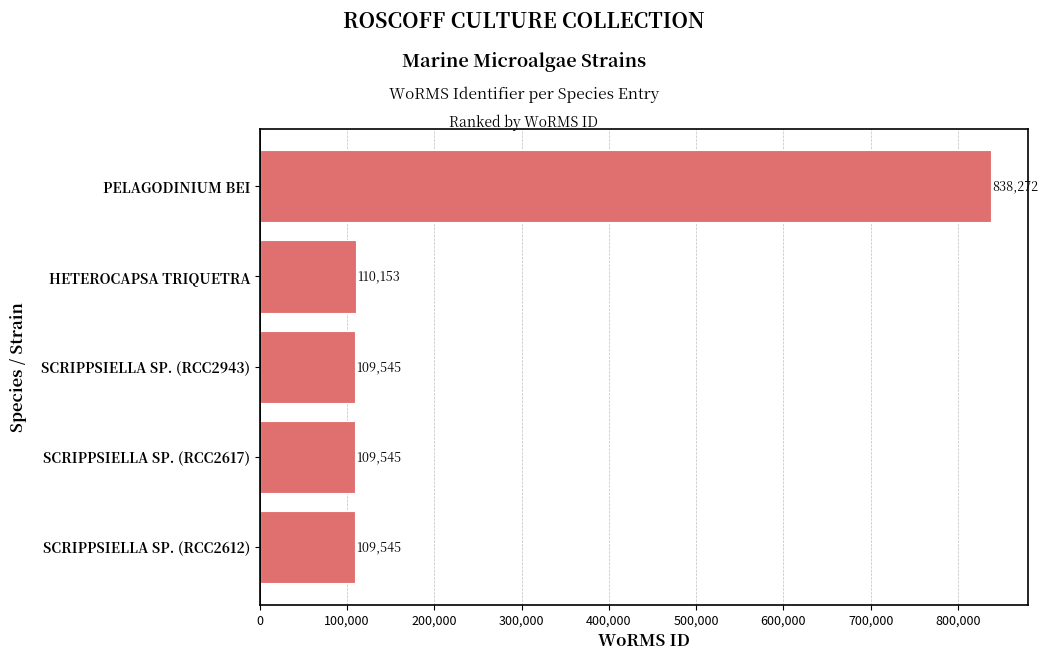

What is the greatest value displayed?

838272